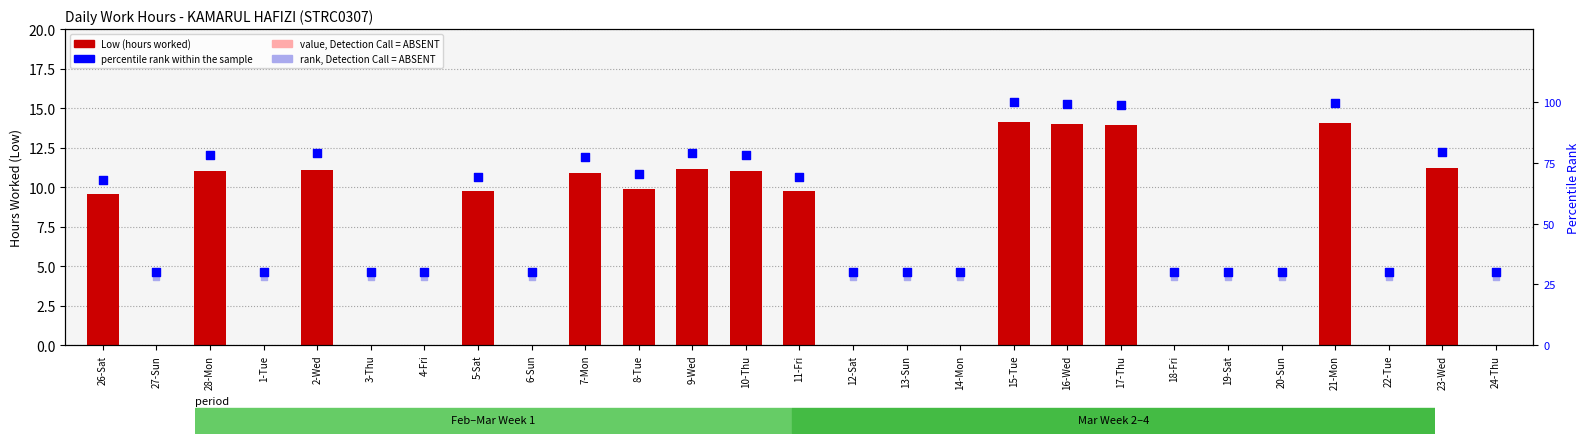

At how many categories does at least one series exceed 71?

10